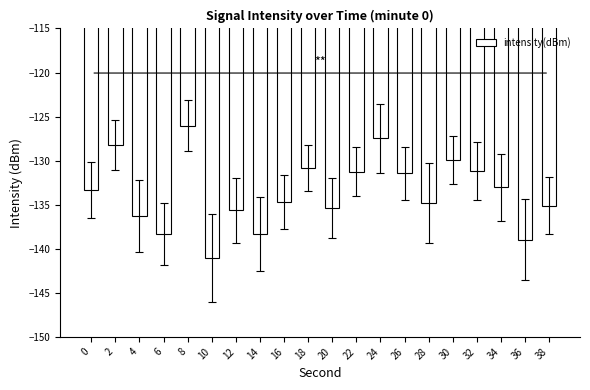

What is the value of the 18th bar from the left?

-133.0